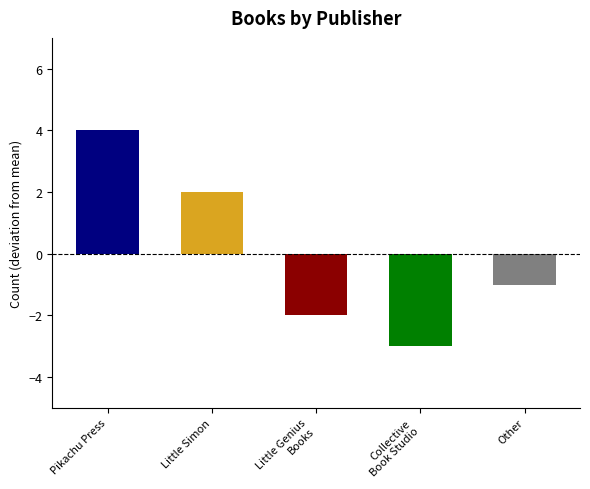

Where is the data nearest to the value 0?

Other